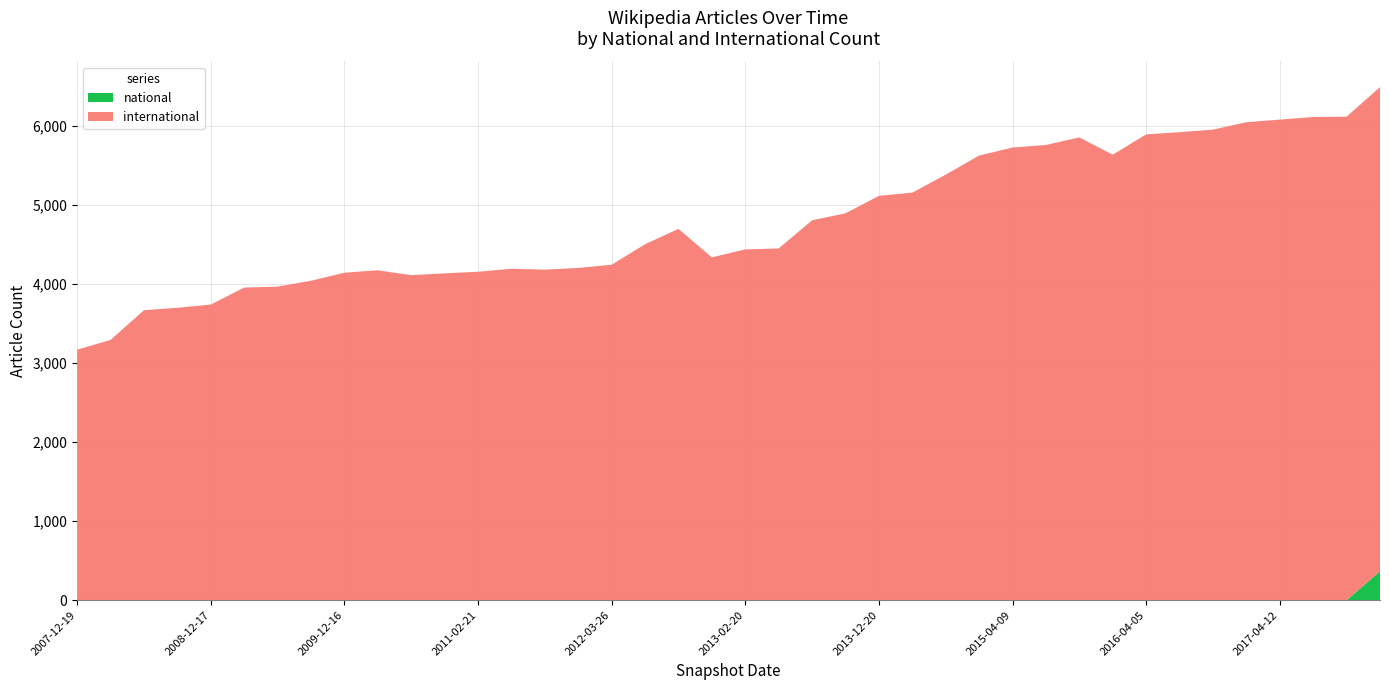

Reading right to left, extract all data points from this chart.

international: 2017-12-22=6126	2017-10-12=6117	2017-07-24=6113	2017-04-12=6080	2016-12-27=6047	2016-10-07=5953	2016-07-04=5921	2016-04-05=5893	2016-01-04=5636	2015-10-01=5855	2015-07-03=5759	2015-04-09=5727	2015-01-19=5625	2014-09-08=5384	2014-03-28=5156	2013-12-20=5116	2013-09-10=4894	2013-07-09=4806	2013-05-21=4450	2013-02-20=4438	2012-12-11=4337	2012-10-31=4698	2012-07-13=4503	2012-03-26=4244	2012-01-18=4203	2011-09-05=4182	2011-06-10=4193	2011-02-21=4155	2010-11-17=4135	2010-07-26=4112	2010-04-01=4174	2009-12-16=4143	2009-09-25=4041	2009-06-17=3967	2009-04-06=3955	2008-12-17=3740	2008-10-10=3699	2008-06-27=3669	2008-04-01=3293	2007-12-19=3169
national: 2017-12-22=365	2017-10-12=0	2017-07-24=0	2017-04-12=0	2016-12-27=0	2016-10-07=0	2016-07-04=0	2016-04-05=0	2016-01-04=0	2015-10-01=0	2015-07-03=0	2015-04-09=0	2015-01-19=0	2014-09-08=0	2014-03-28=0	2013-12-20=0	2013-09-10=0	2013-07-09=0	2013-05-21=0	2013-02-20=0	2012-12-11=0	2012-10-31=0	2012-07-13=0	2012-03-26=0	2012-01-18=0	2011-09-05=0	2011-06-10=0	2011-02-21=0	2010-11-17=0	2010-07-26=0	2010-04-01=0	2009-12-16=0	2009-09-25=0	2009-06-17=0	2009-04-06=0	2008-12-17=0	2008-10-10=0	2008-06-27=0	2008-04-01=0	2007-12-19=0